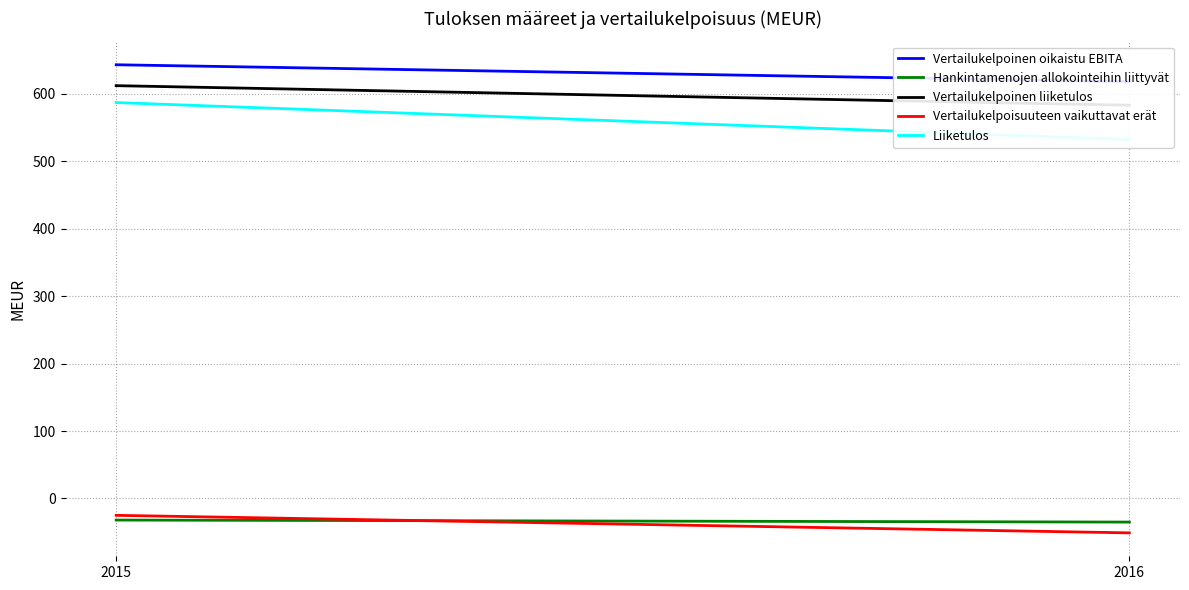

What is the smallest value displayed?

-51